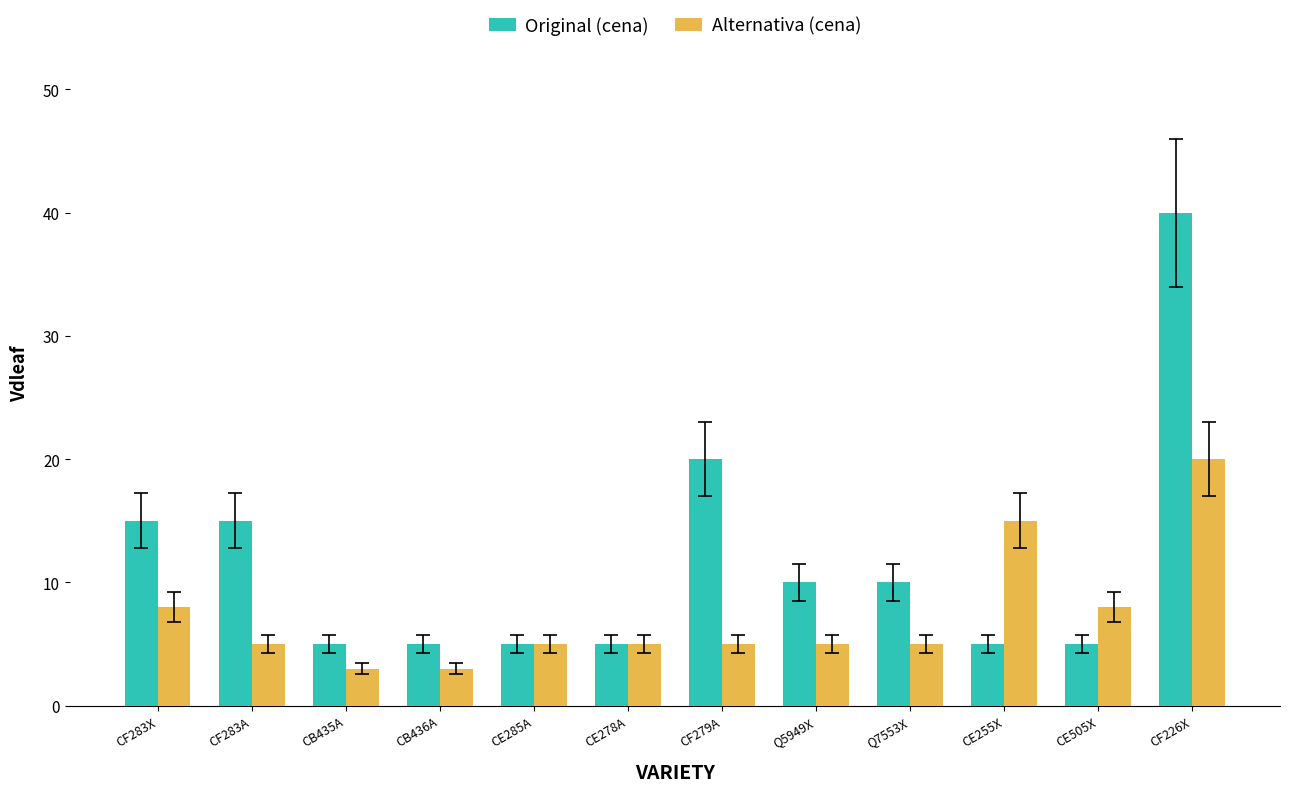

What is the label of the 6th bar from the right?

CF279A